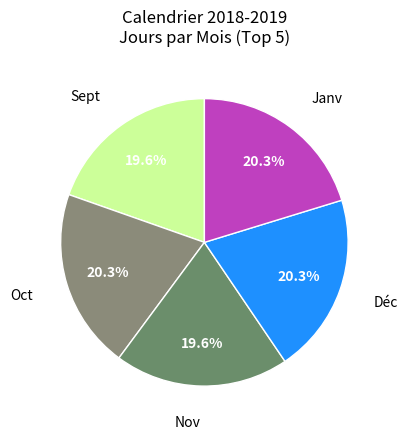

Count the number of slices in the pie.

5